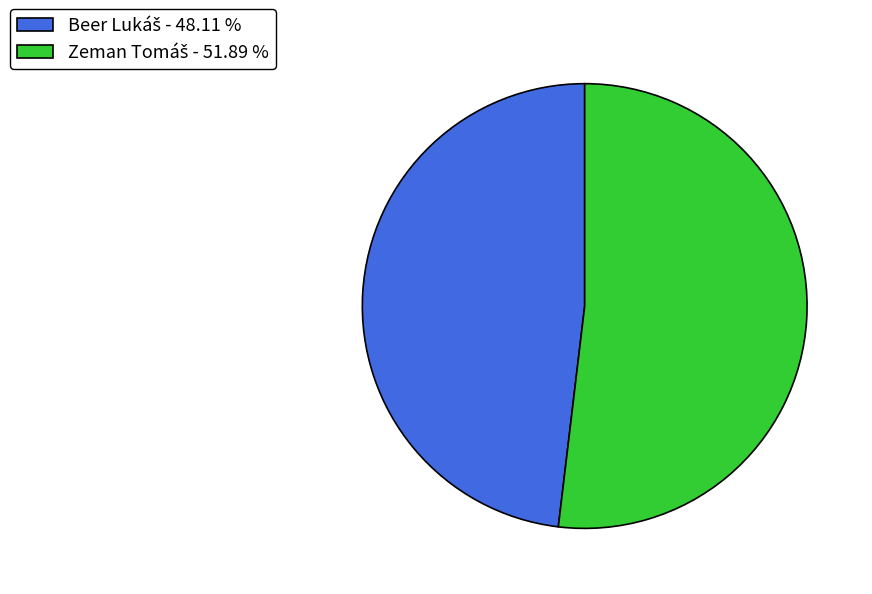

Does any single category account for the majority?

Yes